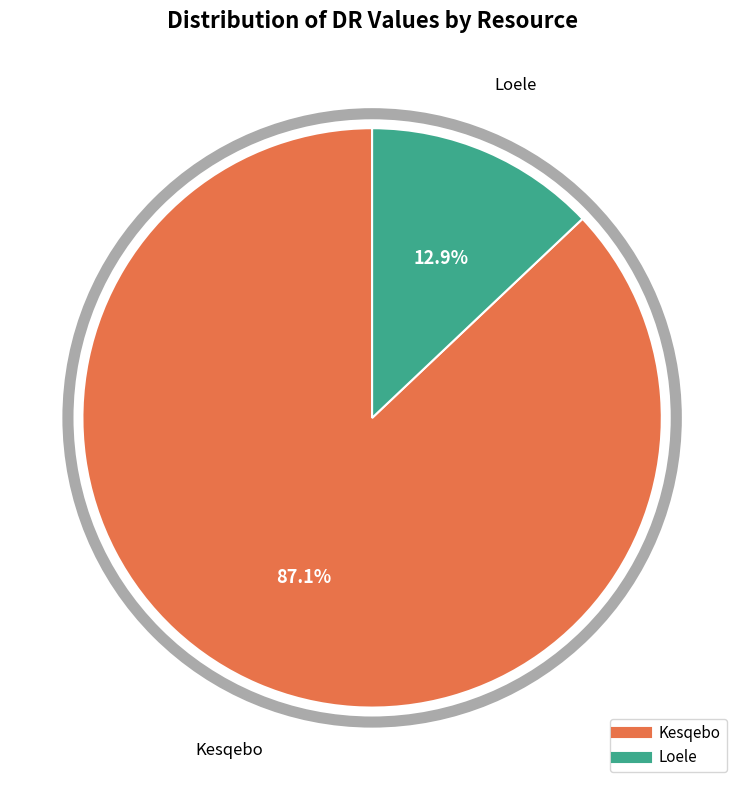

What is the ratio of the value at Loele to the value at Kesqebo?

0.1